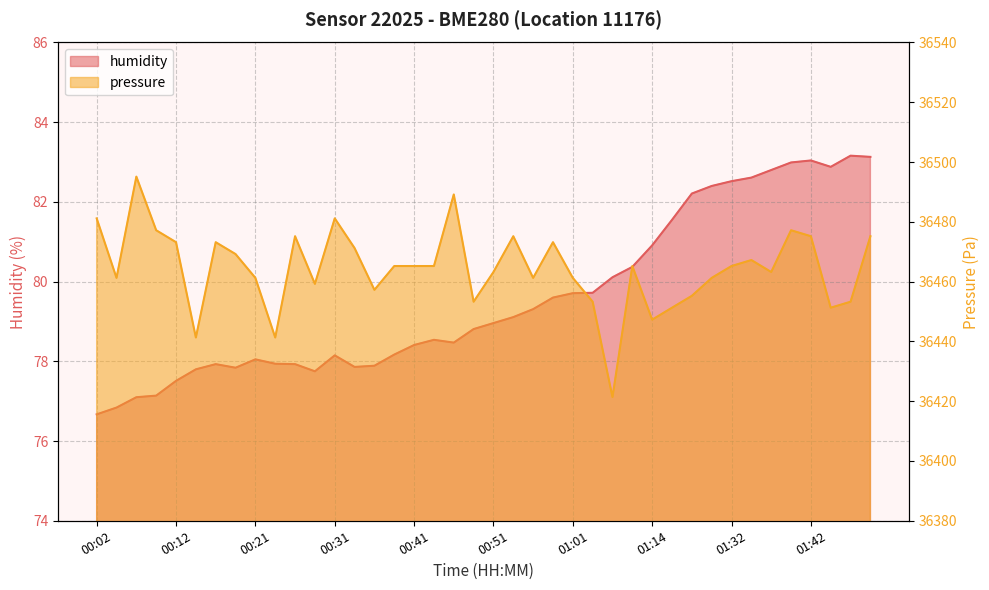

Which series changed the most between 00:36 and 01:20?

pressure